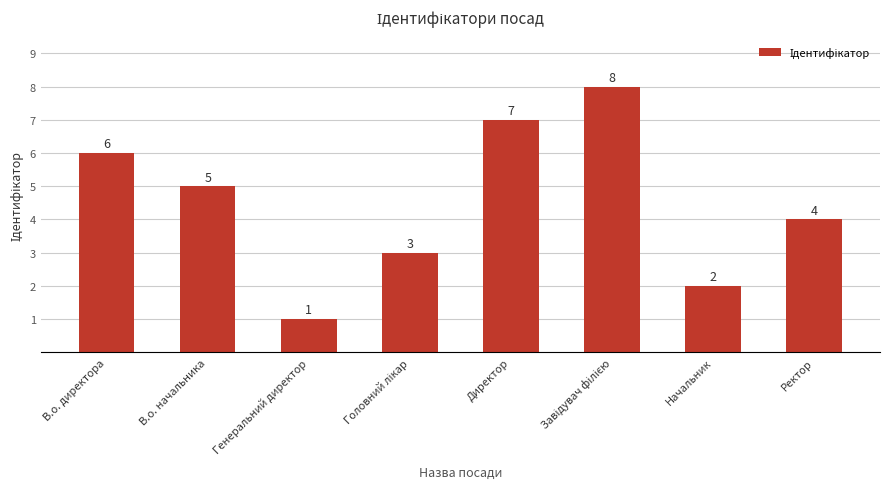

What is the difference between the values at В.о. директора and В.о. начальника?

1